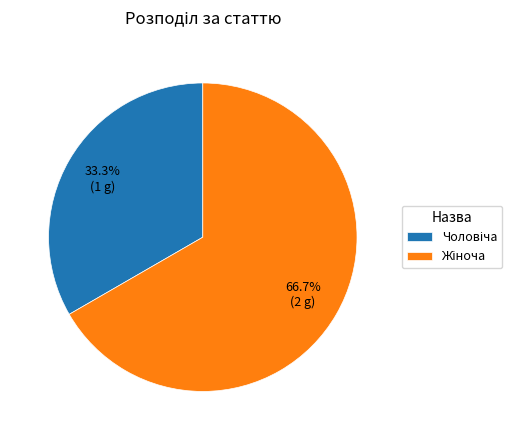

Does any single category account for the majority?

Yes